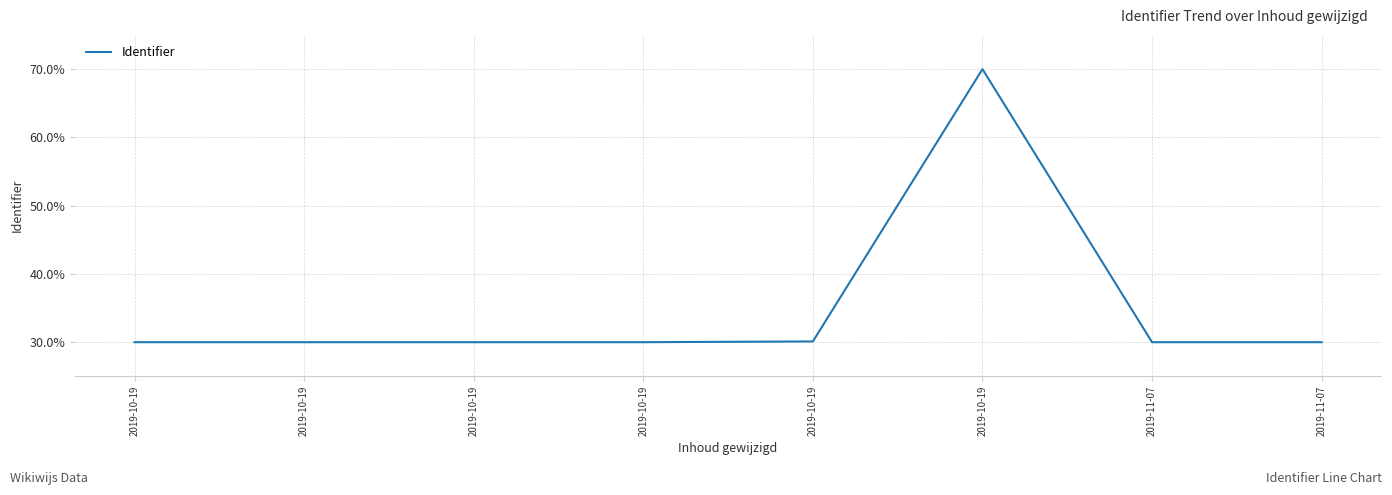

How many interior local valleys (lower than both neighbors) does the data have?

1